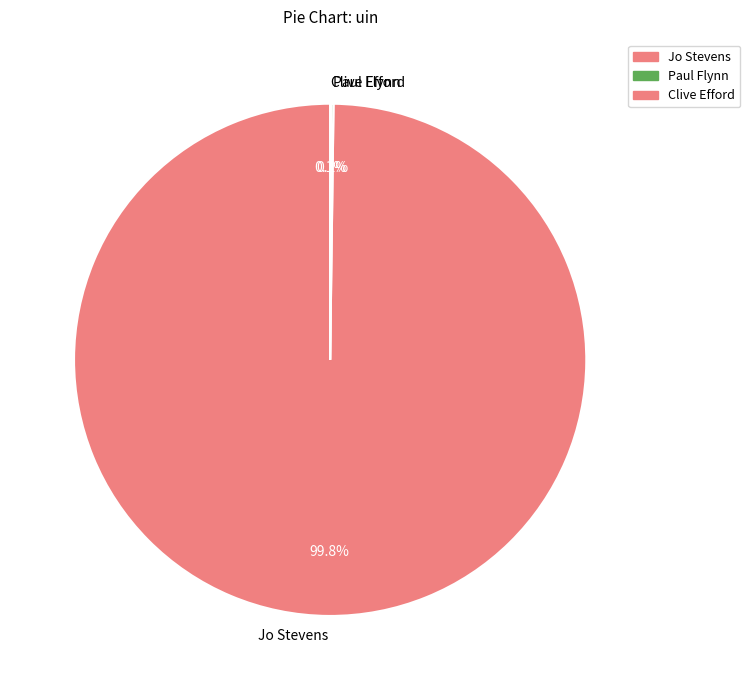

Which category has the biggest portion of the pie?

Jo Stevens